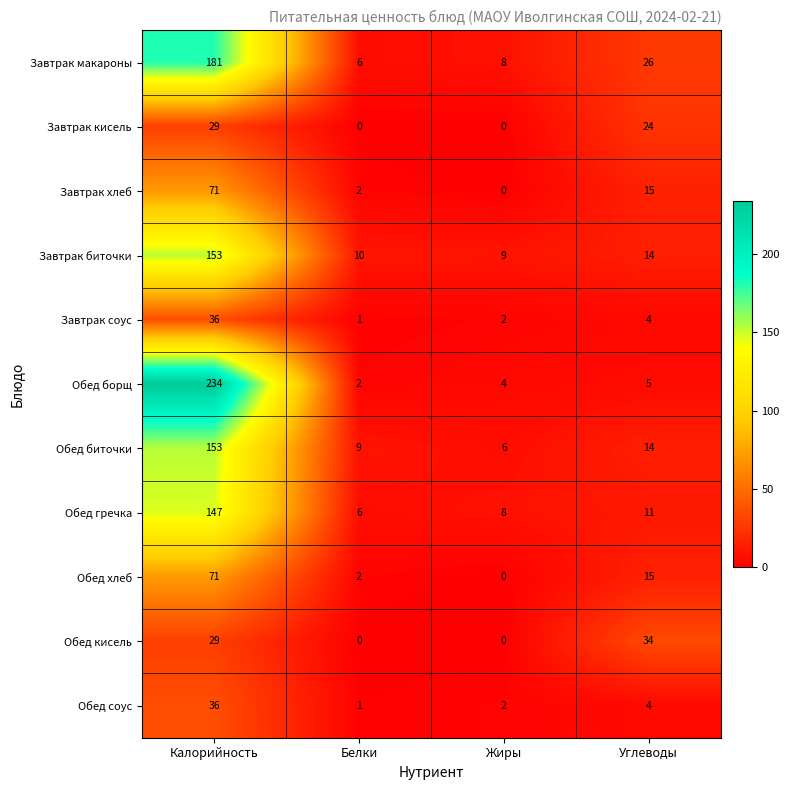

Which series has the largest total across all categories?

Обед борщ